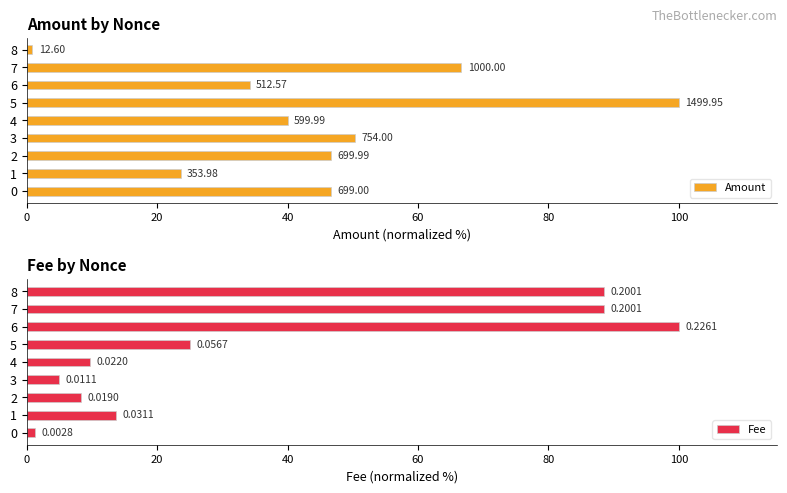

Count the number of data series in this chart.

2